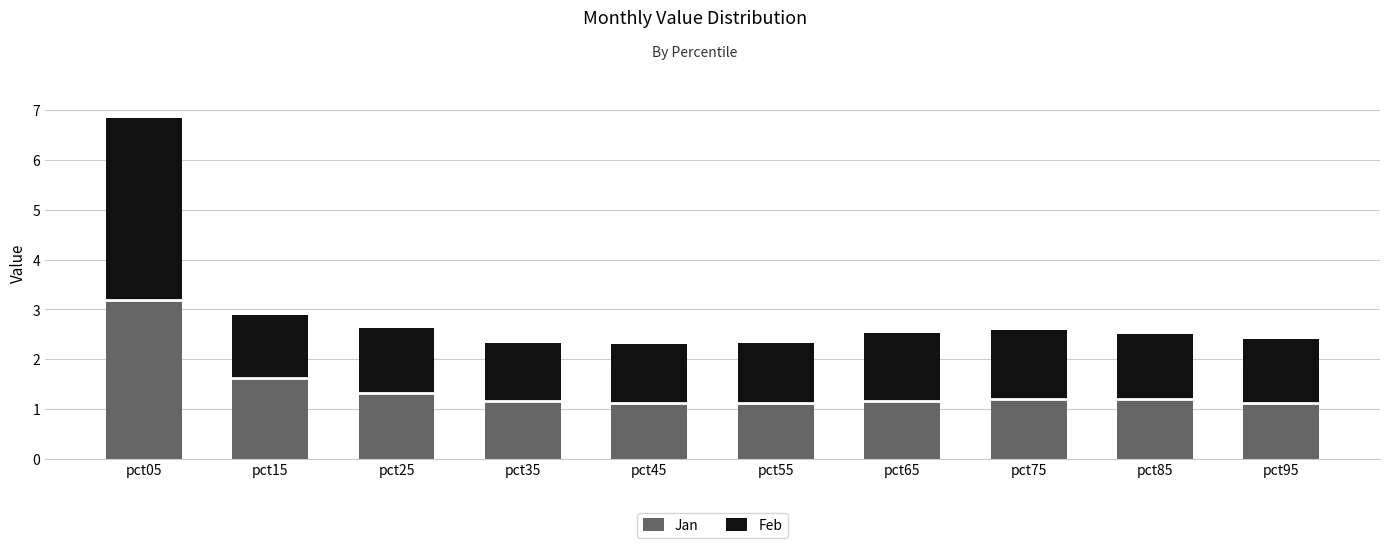

What is the value of the Jan bar at the 7th from the left?

1.2